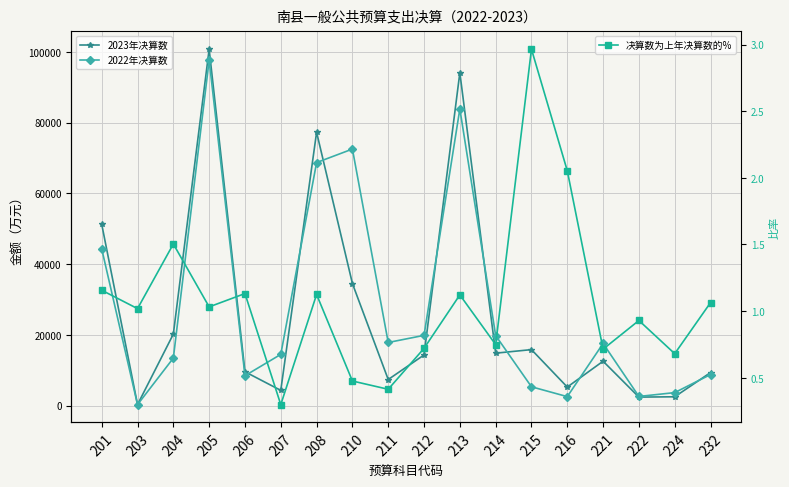

Reading left to right, extract all data points from this chart.

2023年决算数: 51285.0	316.0	20240.0	100759.0	9595.0	4332.0	77281.0	34536.0	7403.0	14339.0	94119.0	14848.0	15852.0	5271.0	12574.0	2432.0	2522.0	9369.0
2022年决算数: 44317.0	310.0	13457.0	97659.0	8478.0	14505.0	68716.0	72535.0	17867.0	19880.0	83885.0	19831.0	5347.0	2567.0	17587.0	2616.0	3702.0	8806.0
决算数为上年决算数的%: 1.2	1.0	1.5	1.0	1.1	0.3	1.1	0.5	0.4	0.7	1.1	0.7	3.0	2.1	0.7	0.9	0.7	1.1